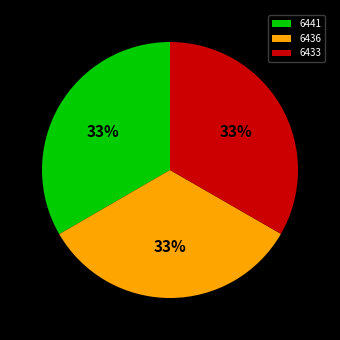

Combined, do 6433 and 6441 account for over 50%?

Yes